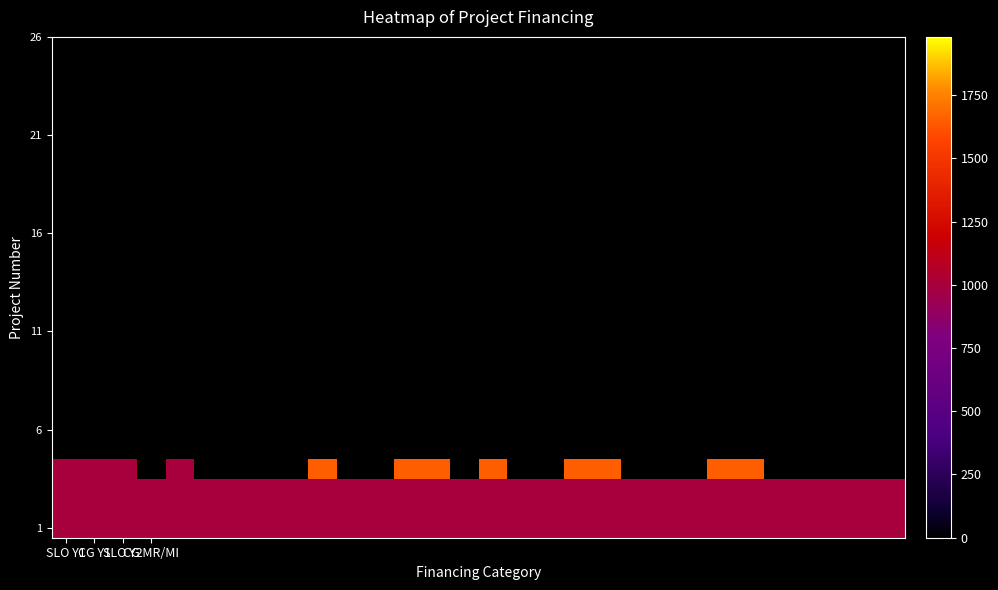

At how many categories does at least one series exceed 1271?

8